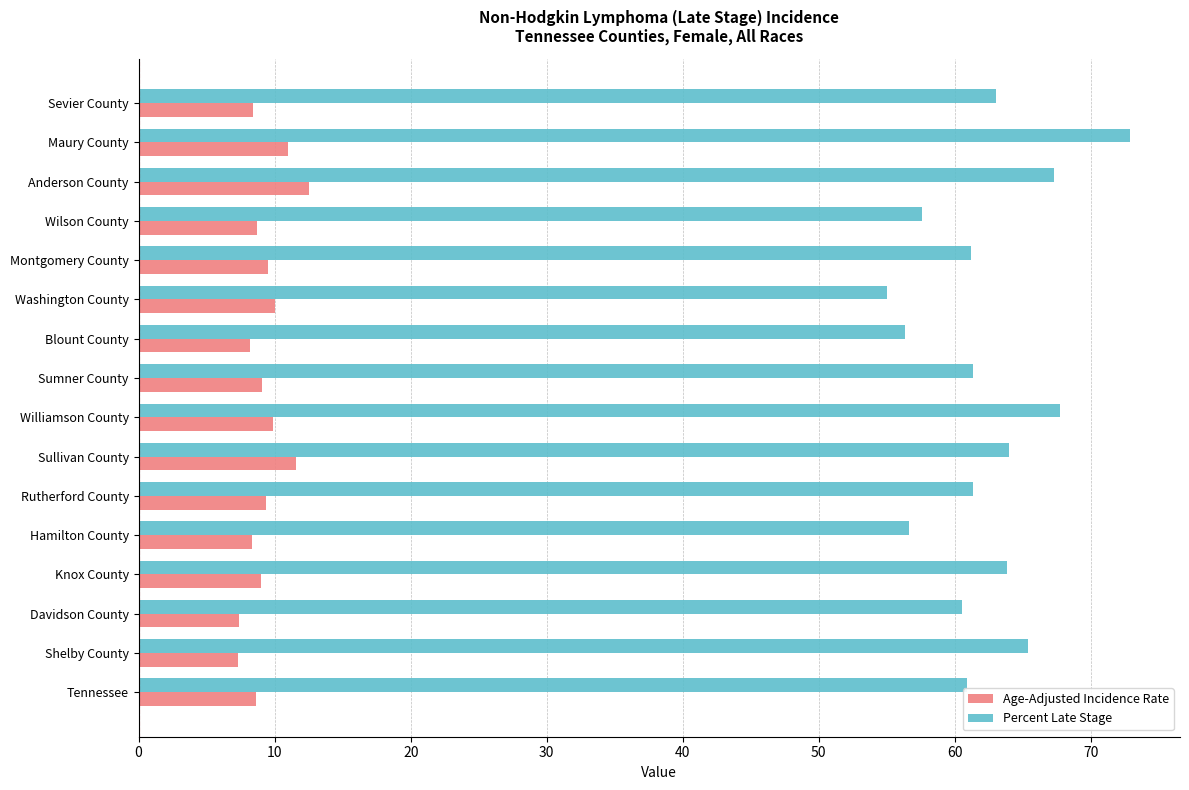

At which label does Percent Late Stage reach its peak?

Maury County